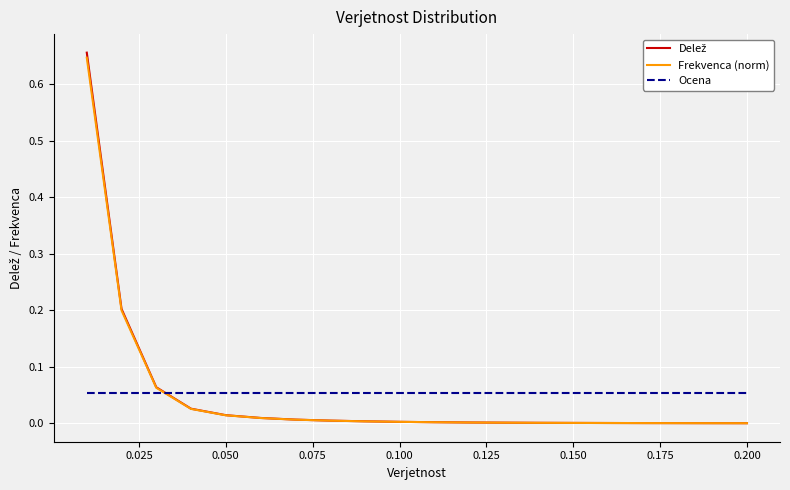

What is the sum of all Ocena values?

1.1